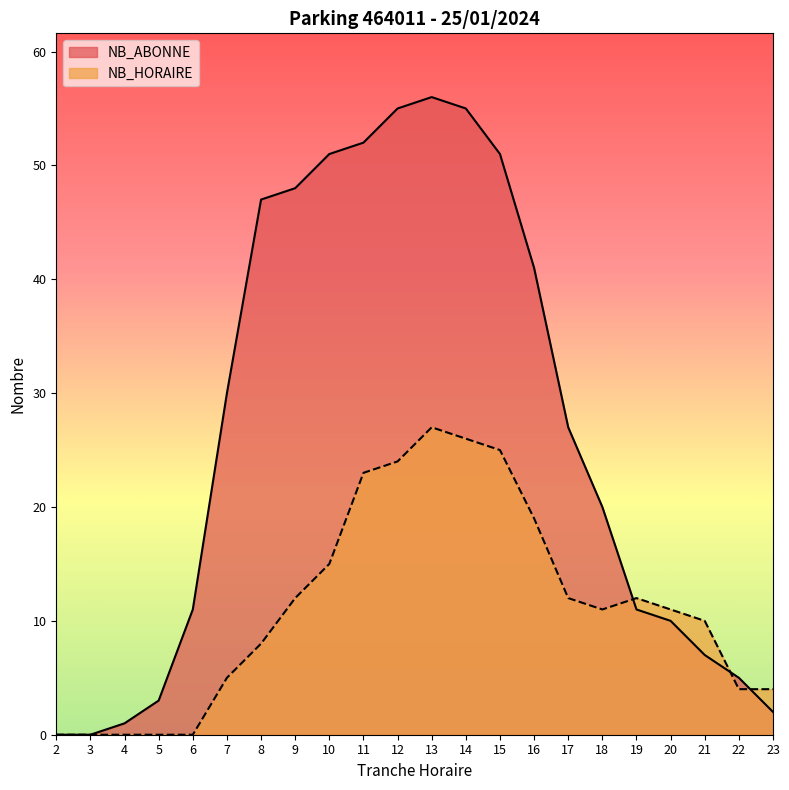

Between which two adjacent categories do NB_ABONNE and NB_HORAIRE first intersect?

18 and 19